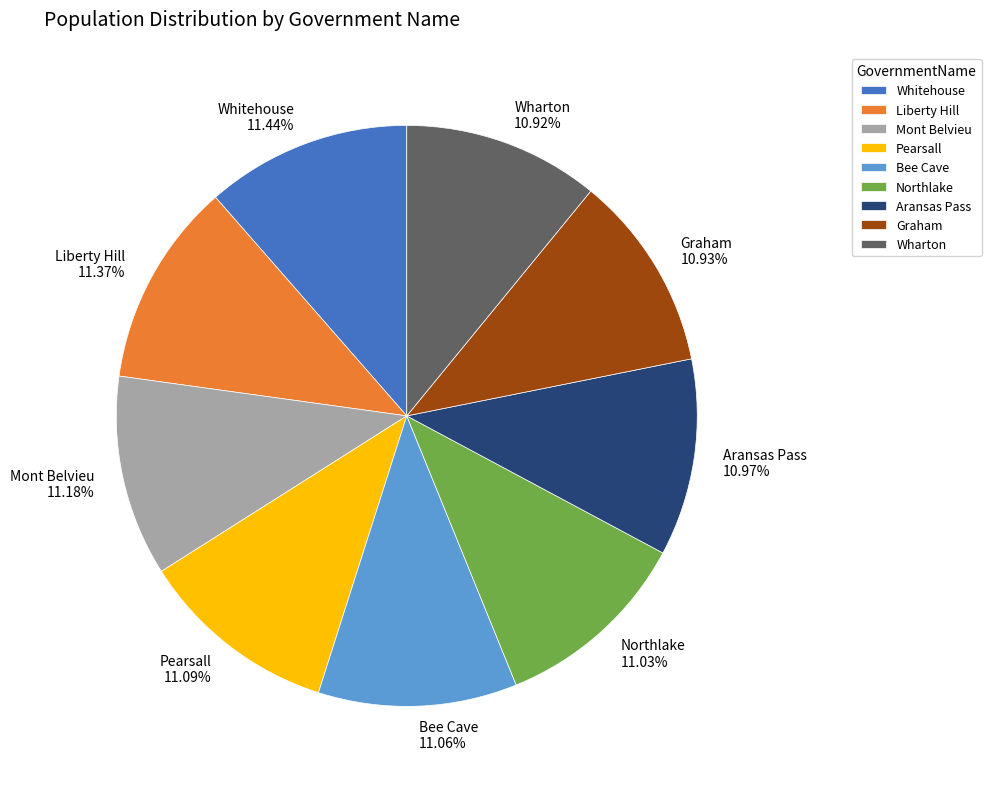

Is there any slice that represents more than half of the pie?

No